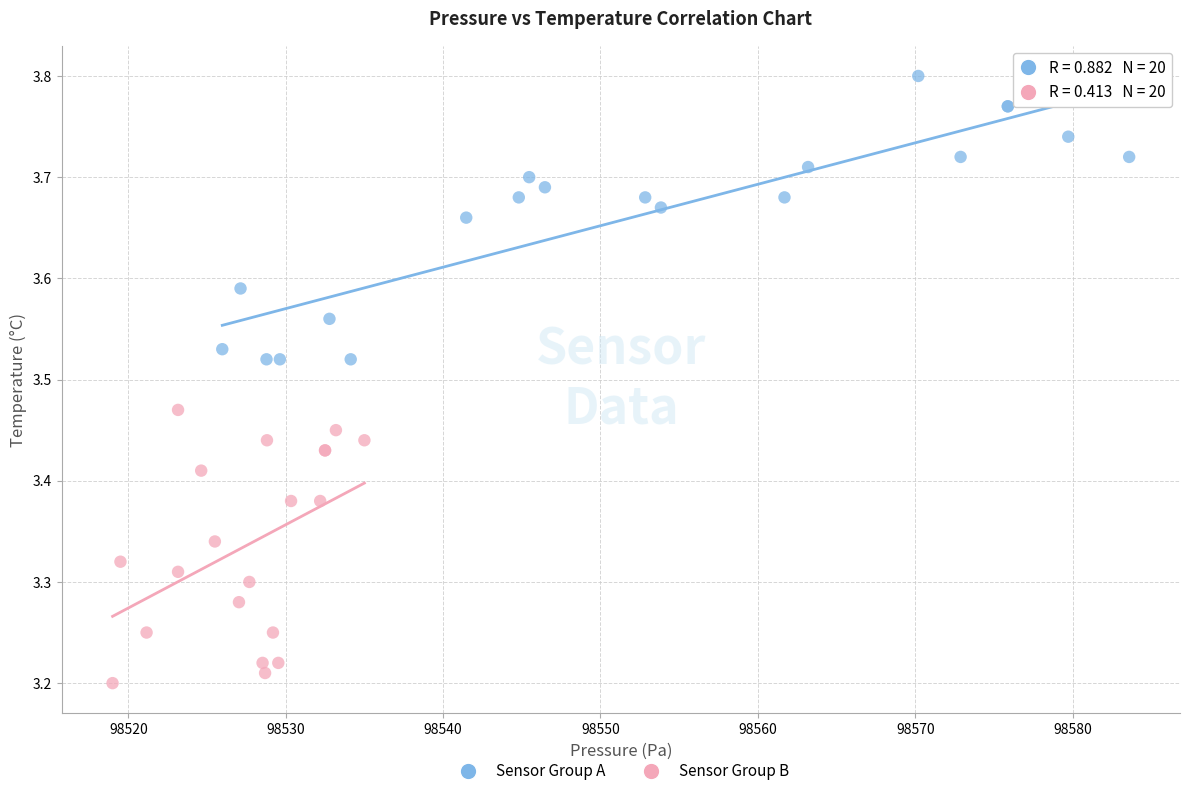

Which series contains the highest Y value?

Sensor Group A